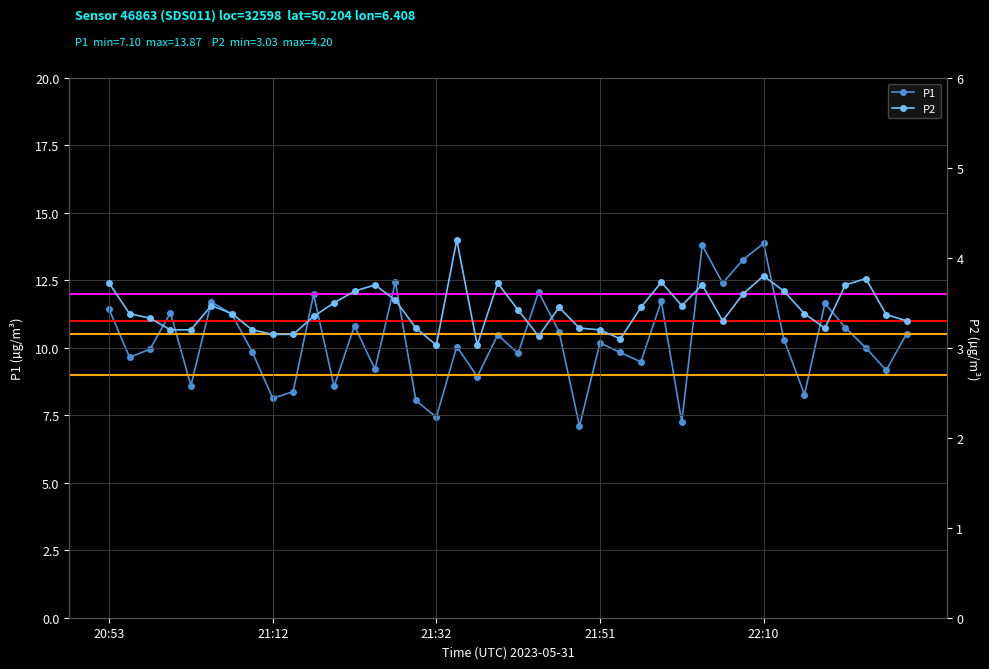

Where is P1 nearest to the value 10?

37